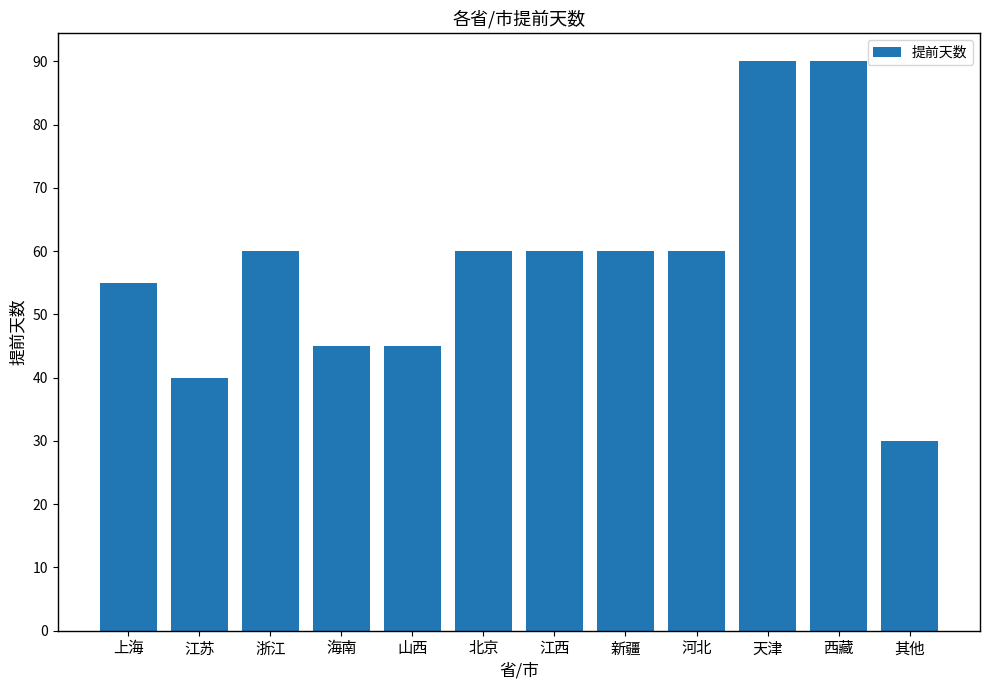

At which category does the chart reach its minimum across all series?

其他